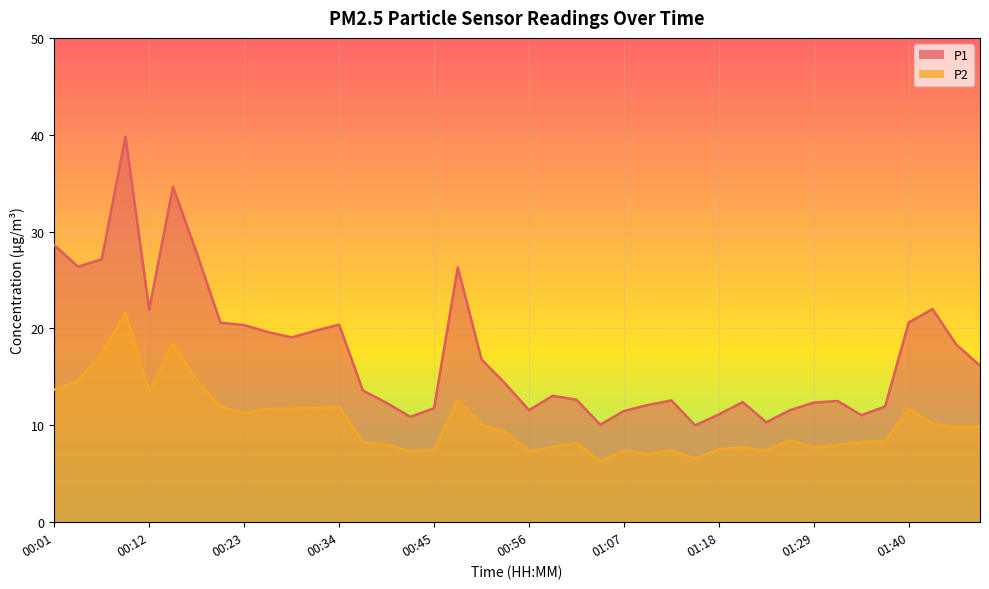

How many interior local valleys does the P2 series have?

10